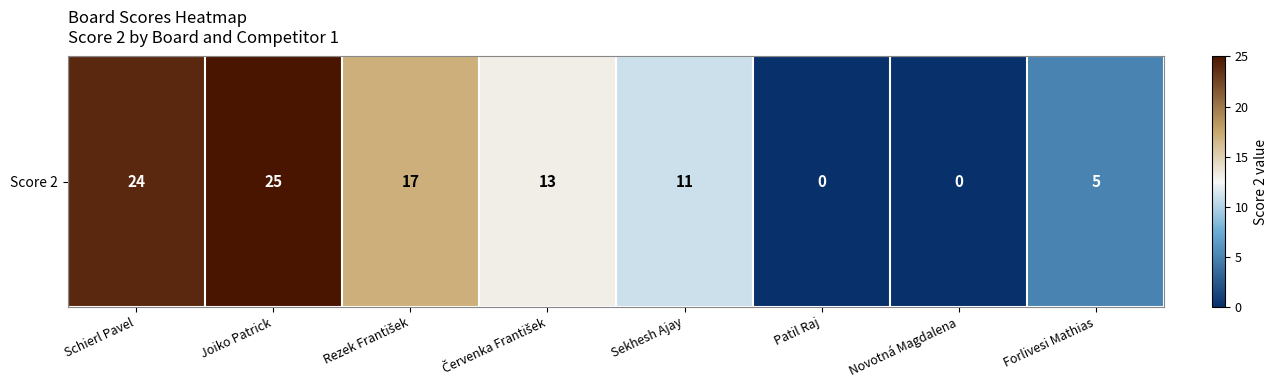

How many values are above zero?

6